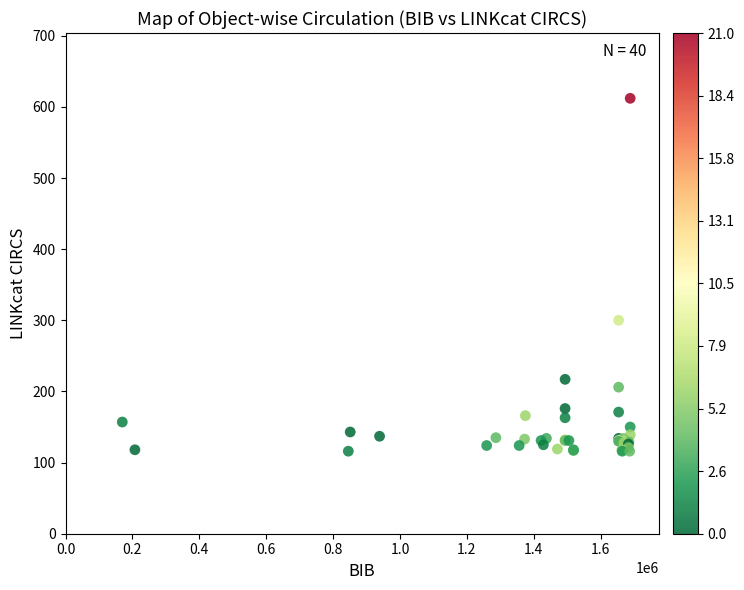

What Y value in the scatter plot is closest to 364?

300